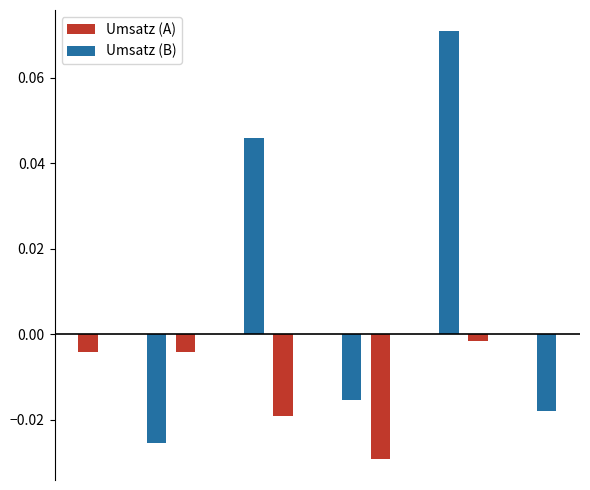

Which series has the largest total across all categories?

Umsatz (B)